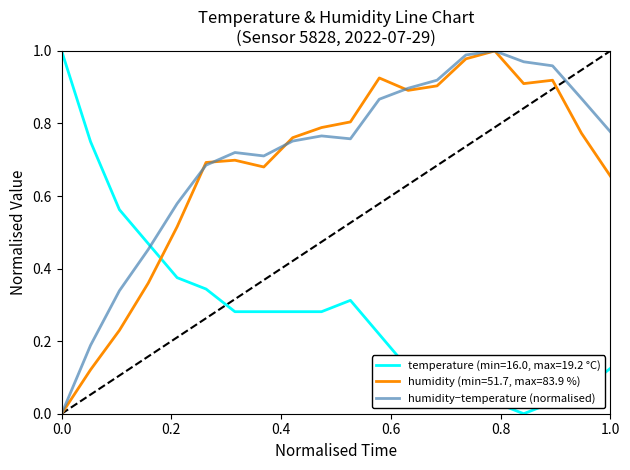

True or false: temperature (min=16.0, max=19.2 °C) and humidity−temperature (normalised) cross at least once.

True